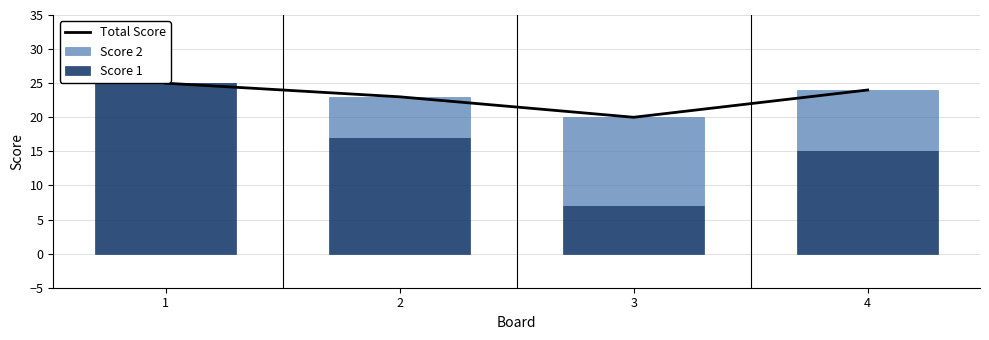

Reading right to left, transcribe all the data shown in this chart.

Total Score: 4=24	3=20	2=23	1=25
Score 2: 4=9	3=13	2=6	1=0
Score 1: 4=15	3=7	2=17	1=25